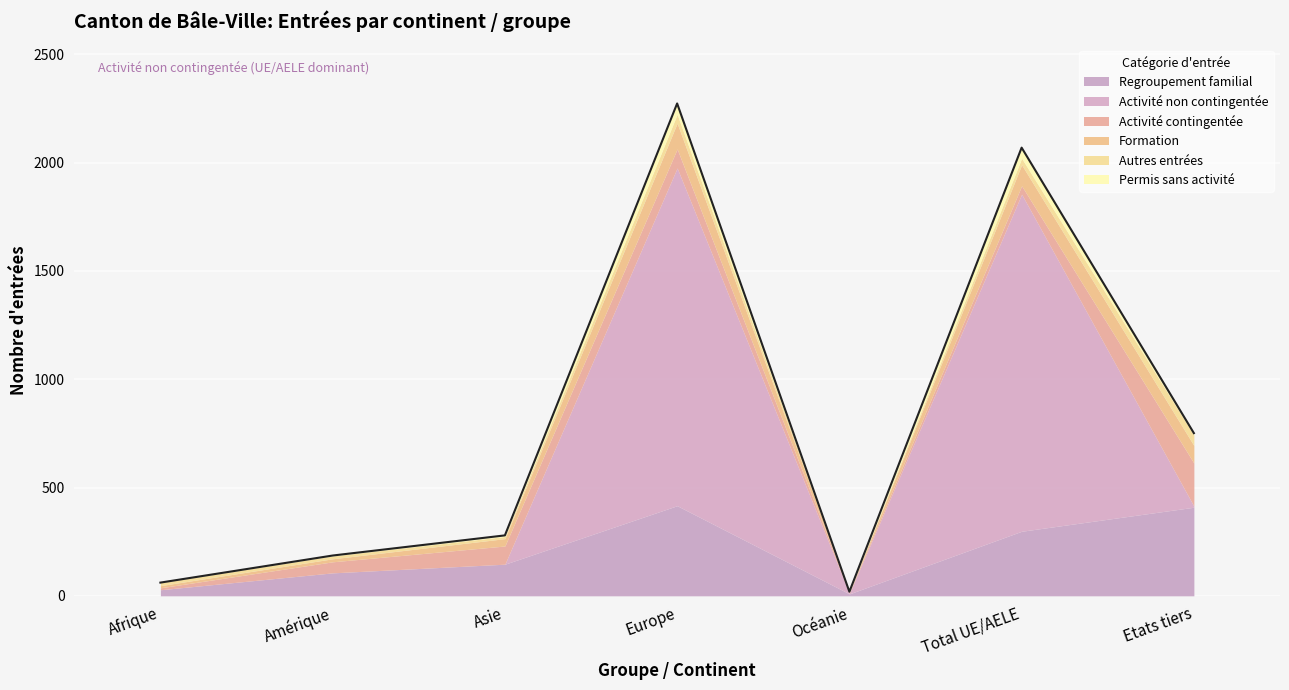

Is the value of Activité contingentée at Afrique greater than the value of Formation at Total UE/AELE?

No